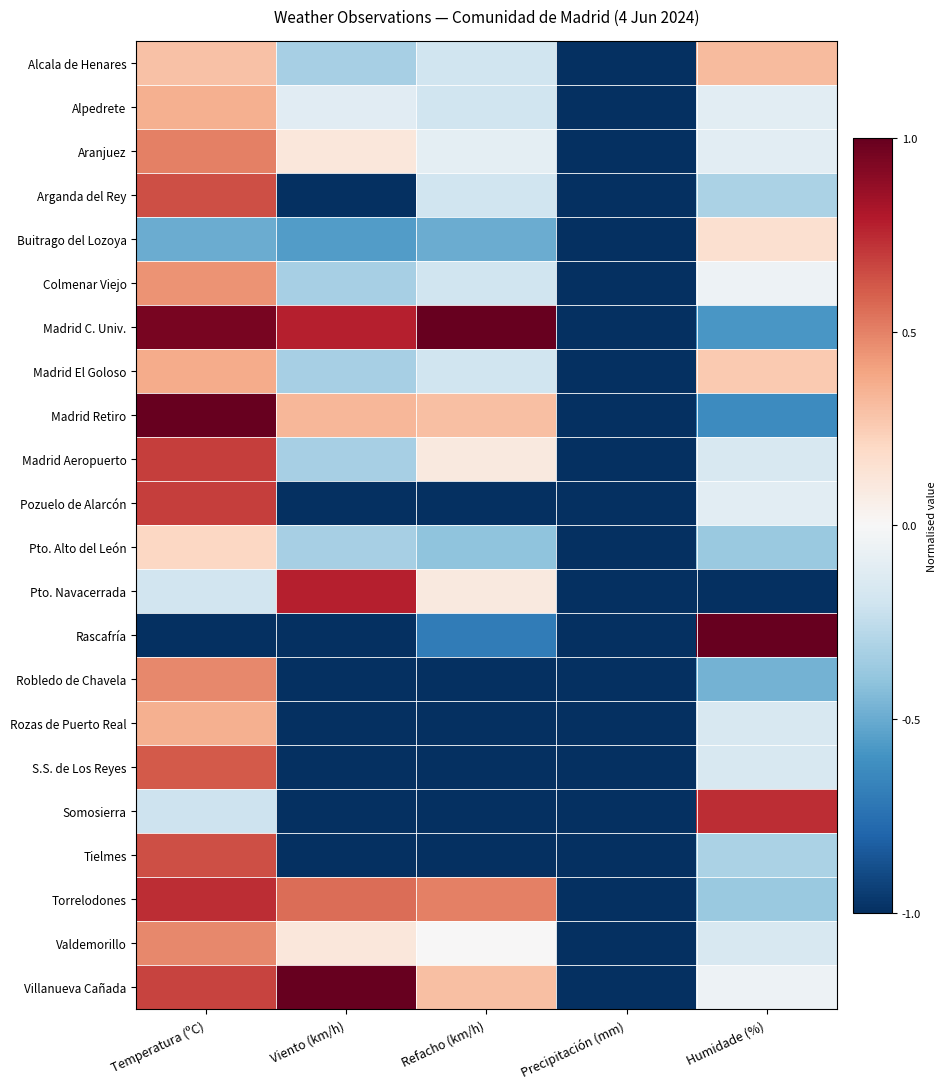

List the series in order of their peak value, lowest first.

Buitrago del Lozoya, Pto. Alto del León, Alcala de Henares, Alpedrete, Rozas de Puerto Real, Madrid El Goloso, Colmenar Viejo, Robledo de Chavela, Valdemorillo, Aranjuez, S.S. de Los Reyes, Arganda del Rey, Tielmes, Madrid Aeropuerto, Pozuelo de Alarcón, Somosierra, Torrelodones, Pto. Navacerrada, Madrid C. Univ., Madrid Retiro, Rascafría, Villanueva Cañada